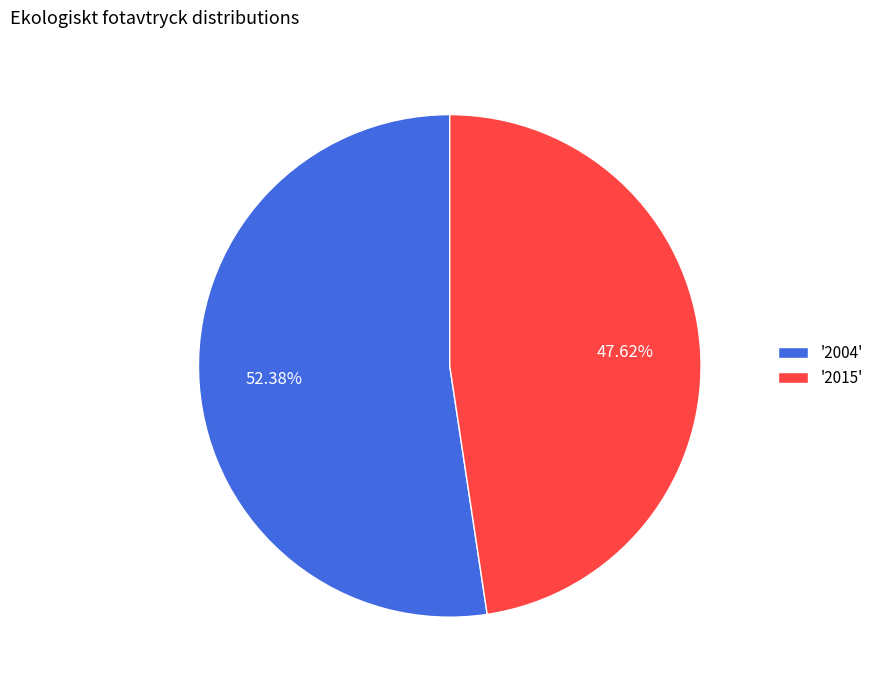

To the nearest percent, what is the average slice percentage?

50%